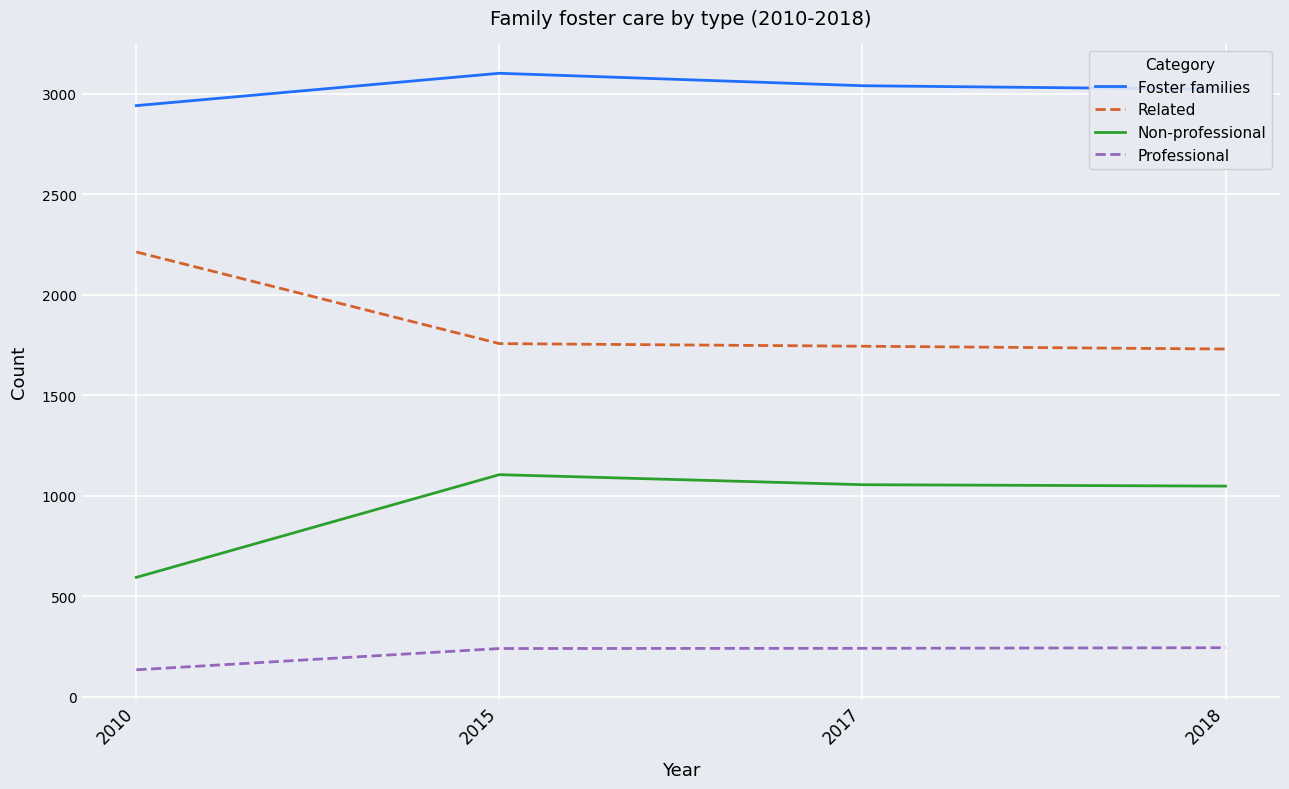

True or false: Non-professional and Related intersect in this chart.

False